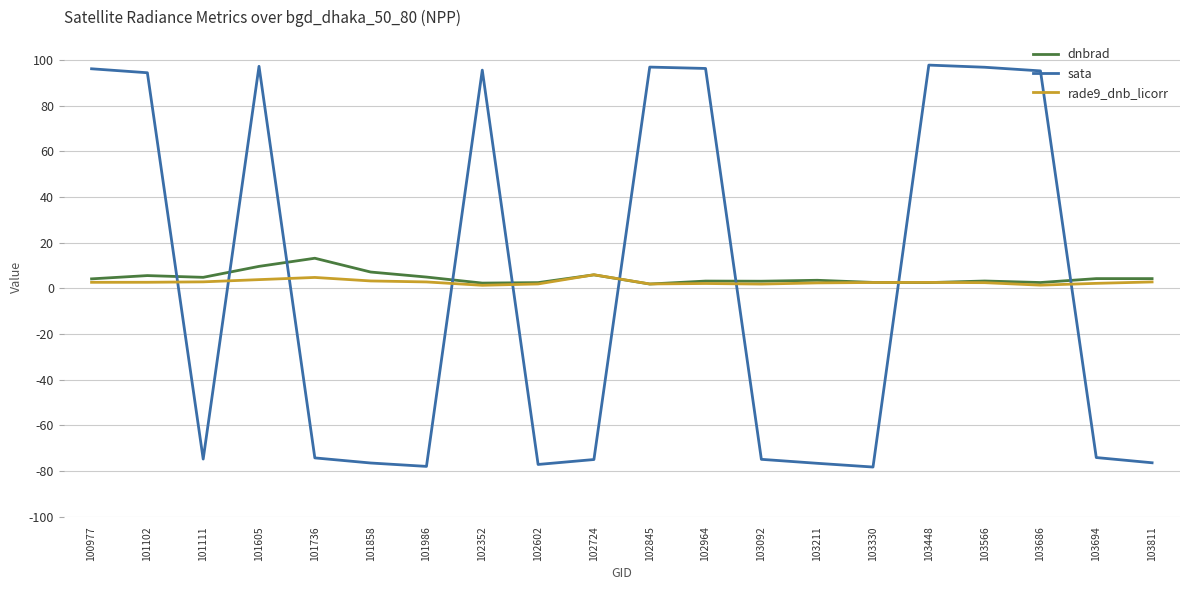

What are all the series names shown in the legend?

dnbrad, sata, rade9_dnb_licorr